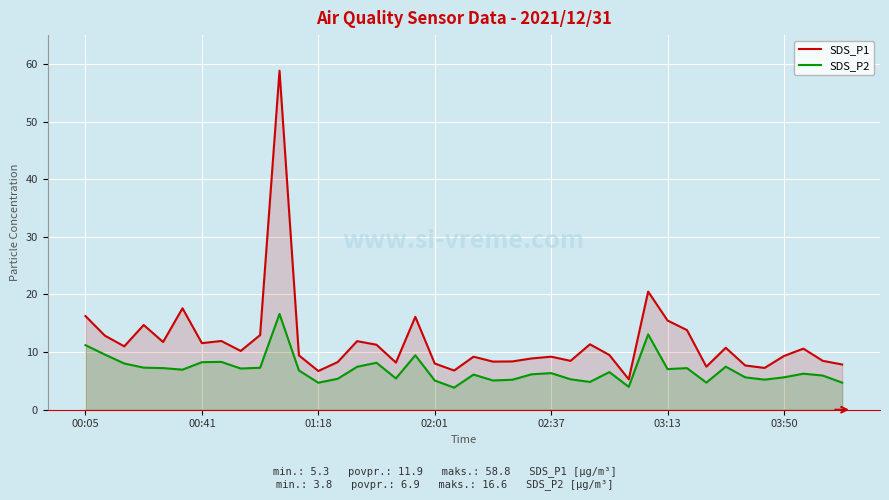

What is the value of the SDS_P1 point at the 32nd from the left?

13.8